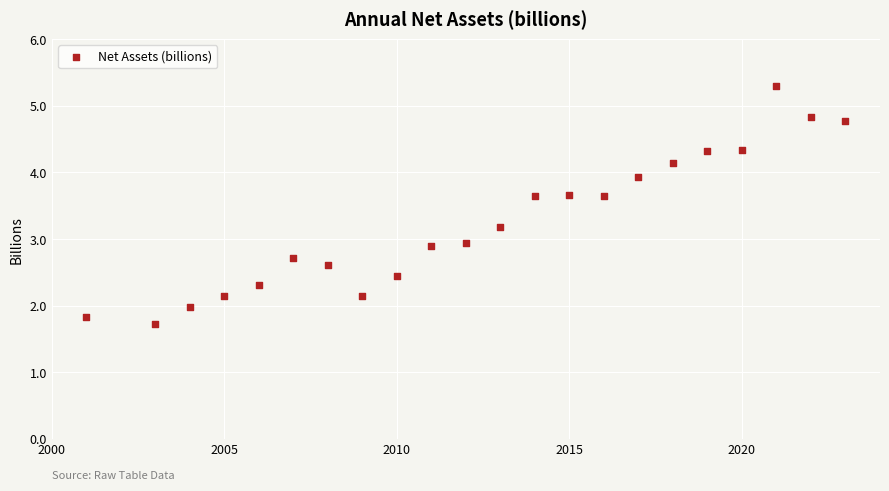

What is the range of X values (max minus min)?

22.0